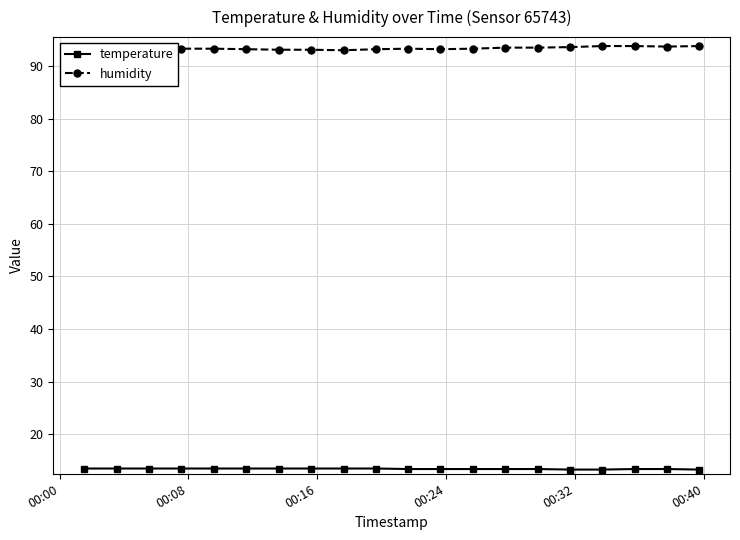

At how many categories does at least one series exceed 43?

20